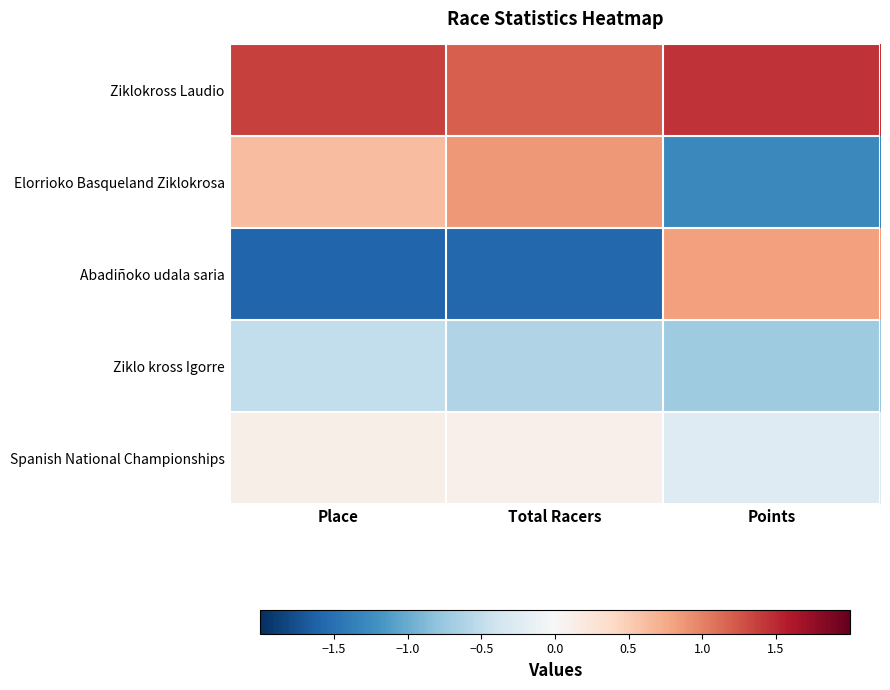

Which label corresponds to the smallest value in the chart?

Place